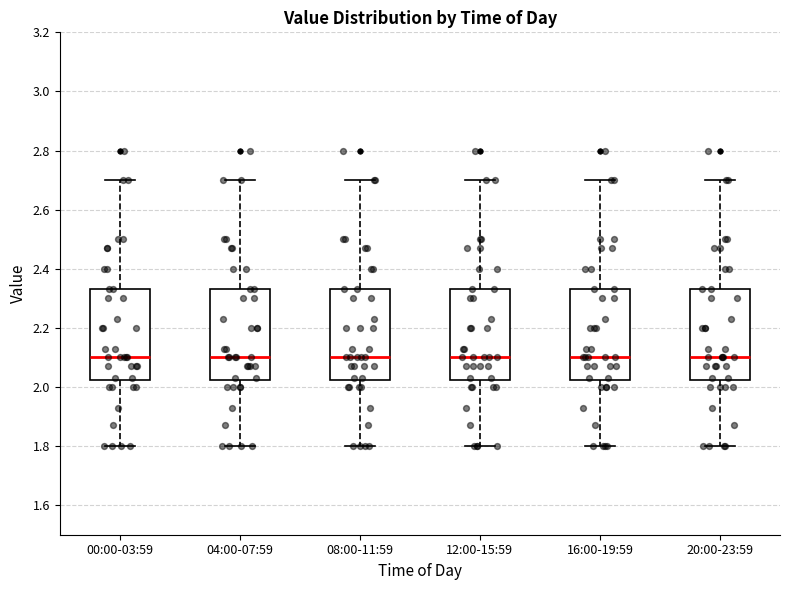

Reading left to right, read every box against the y-axis: the position of its median line, the range the box covers, and the ends of its whiskers. The values are not printed on the chart, so give them approximately, as read against the axis.

00:00-03:59: median 2.10, box 2.02 to 2.34, whiskers 1.80 to 2.70
04:00-07:59: median 2.10, box 2.02 to 2.34, whiskers 1.80 to 2.70
08:00-11:59: median 2.10, box 2.02 to 2.34, whiskers 1.80 to 2.70
12:00-15:59: median 2.10, box 2.02 to 2.34, whiskers 1.80 to 2.70
16:00-19:59: median 2.10, box 2.02 to 2.34, whiskers 1.80 to 2.70
20:00-23:59: median 2.10, box 2.02 to 2.34, whiskers 1.80 to 2.70